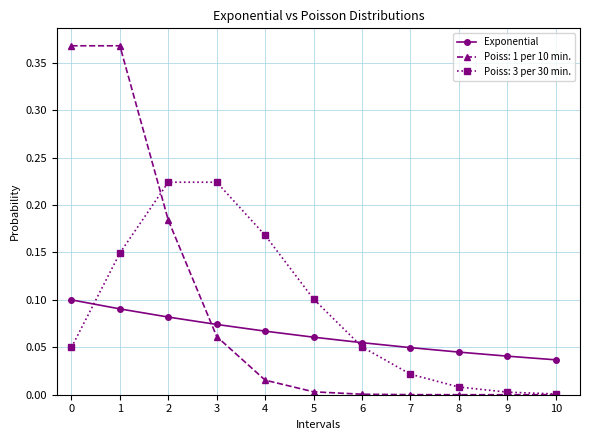

True or false: Poiss: 3 per 30 min. has more than 0 points higher than both neighbors.

True